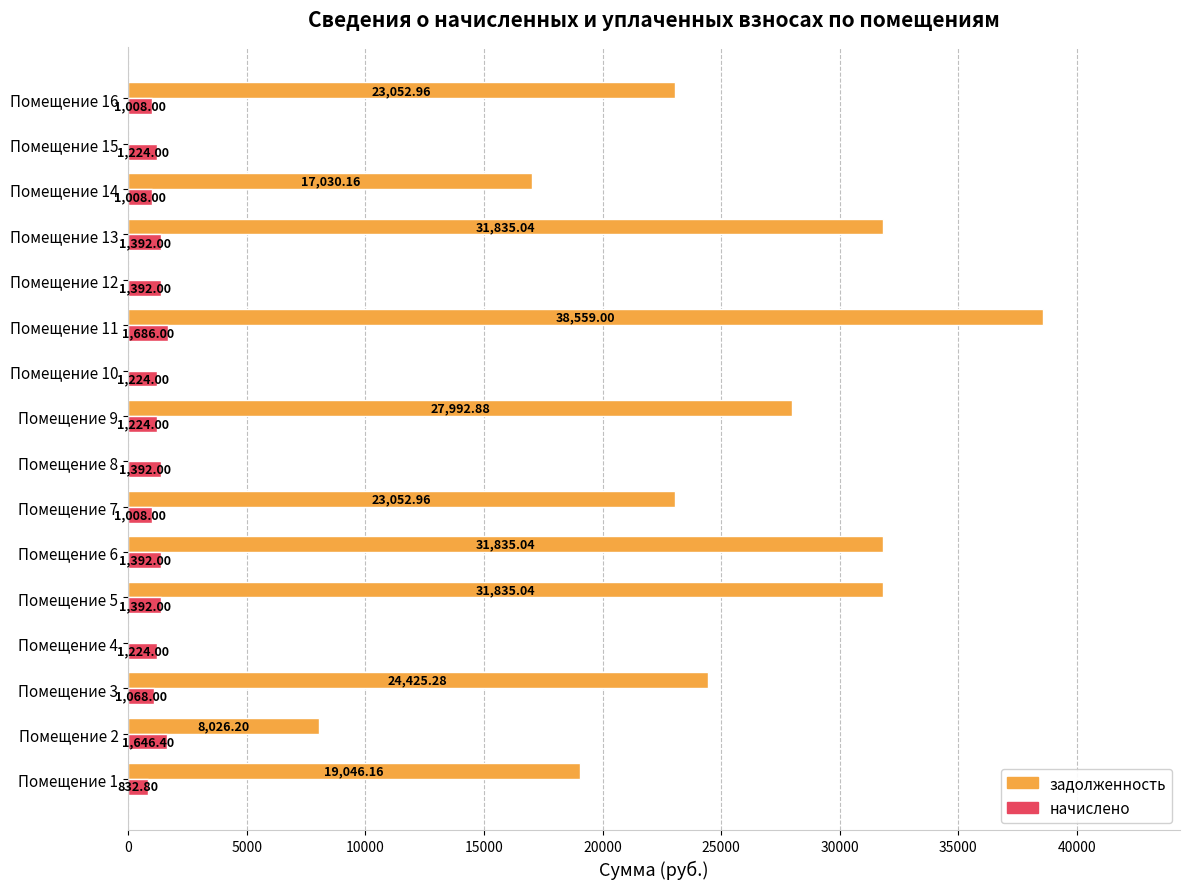

Which series changed the most between Помещение 10 and Помещение 11?

задолженность